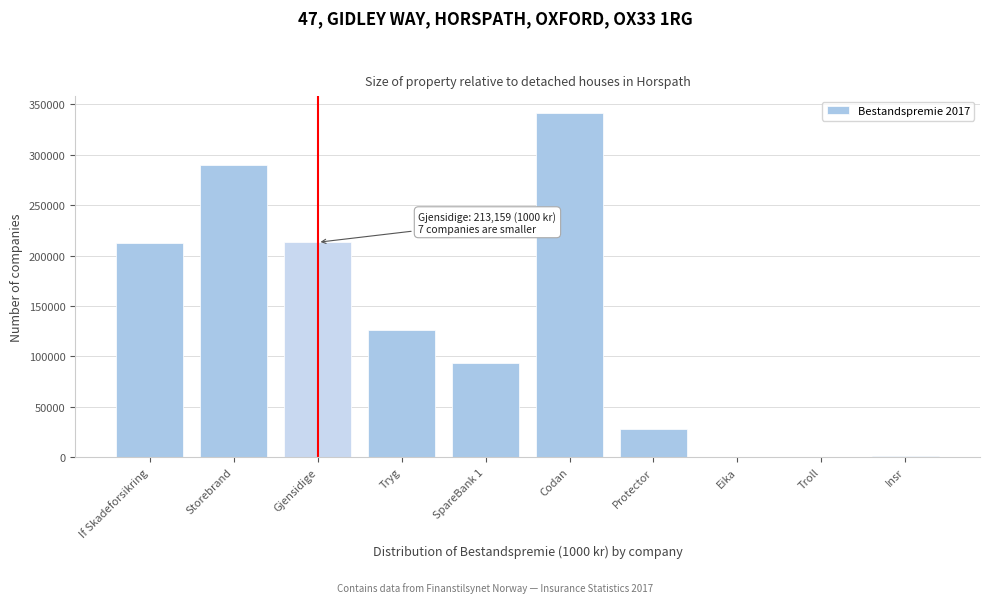

True or false: the data shows 27521 at Protector.

True